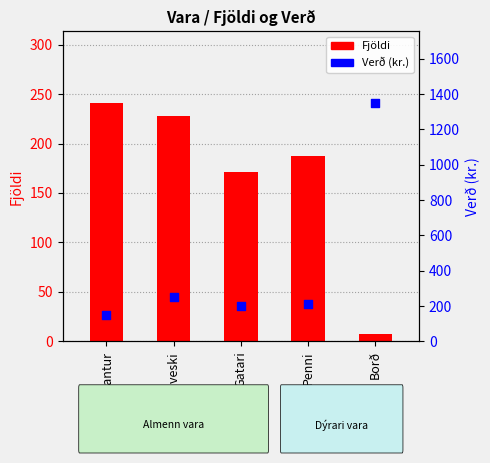

What are all the series names shown in the legend?

Fjöldi, Verð